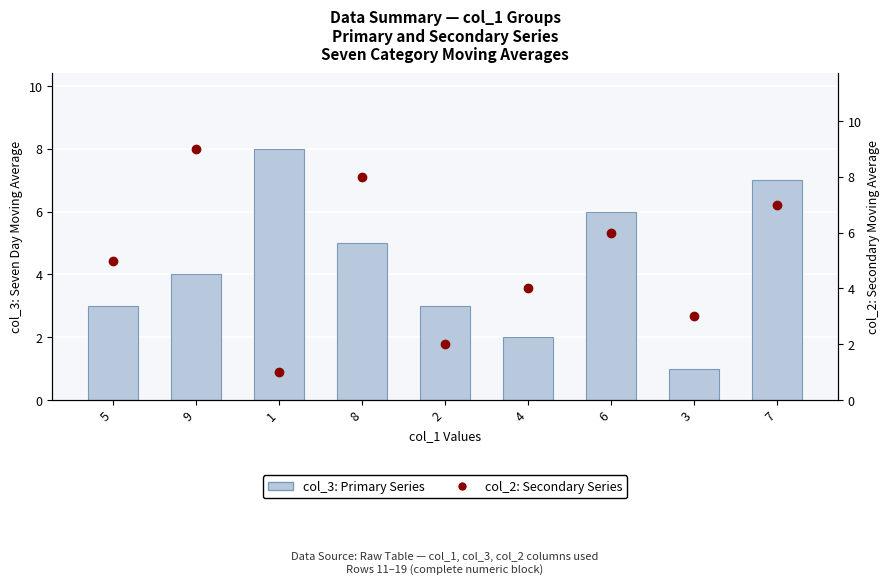

What is the minimum value for col_2: Secondary Series?

1